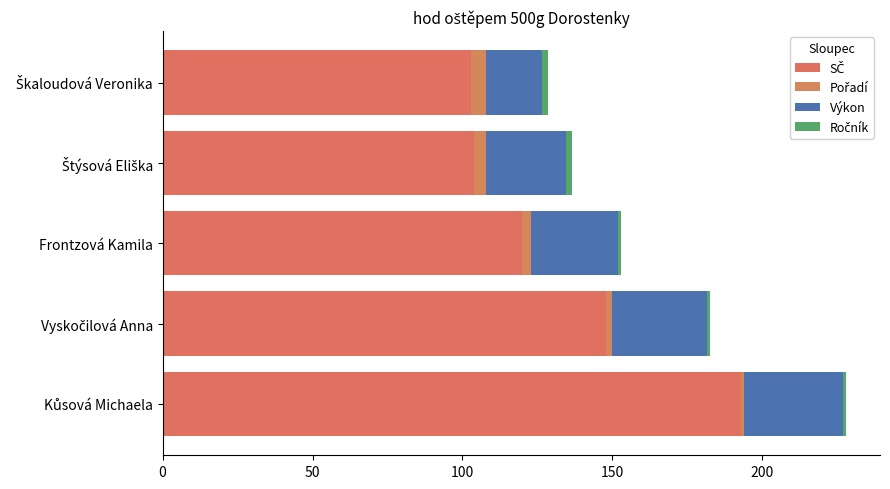

Count the number of categories in the chart.

5